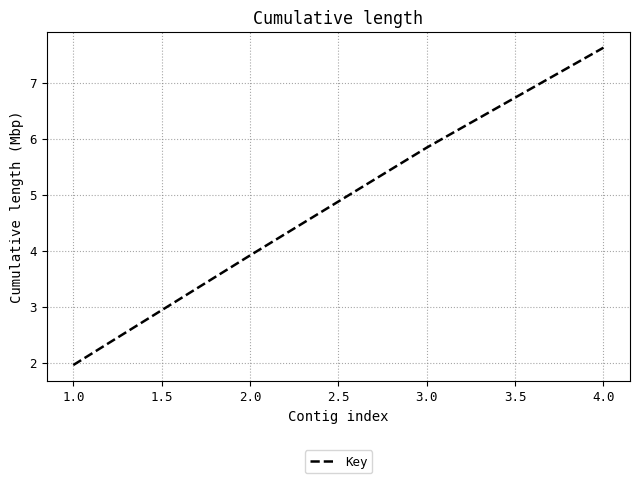

What position from the right is 4.0?

1